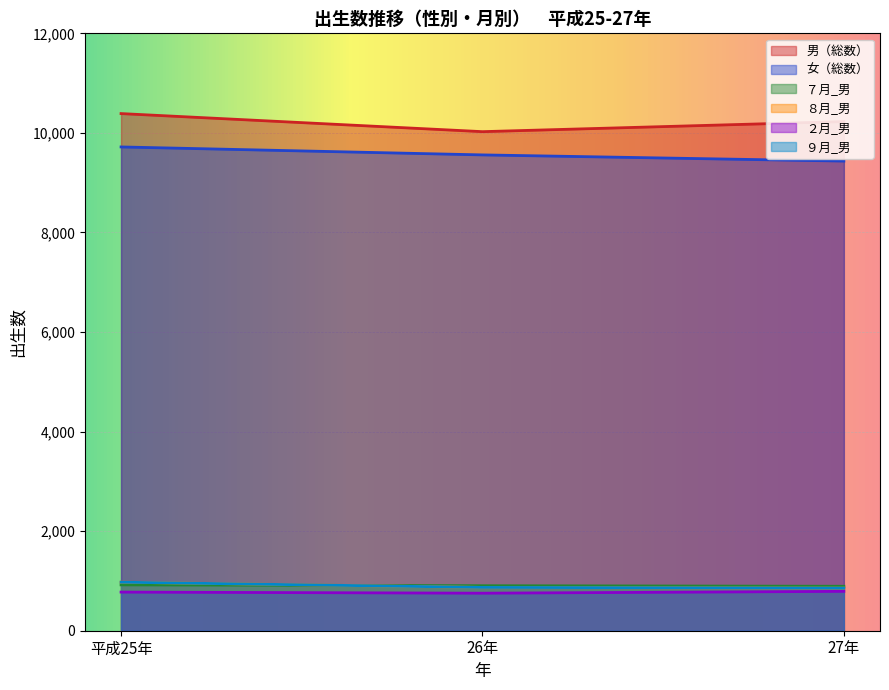

At which label is 女 closest to 9576?

26年